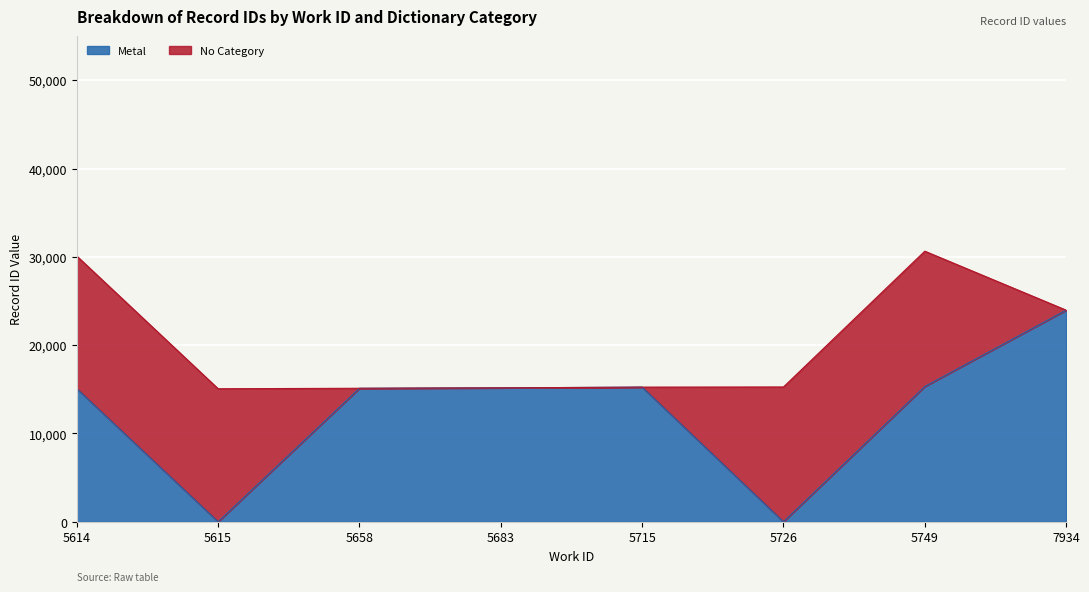

What is the change in value from 5614 to 5715?

+172